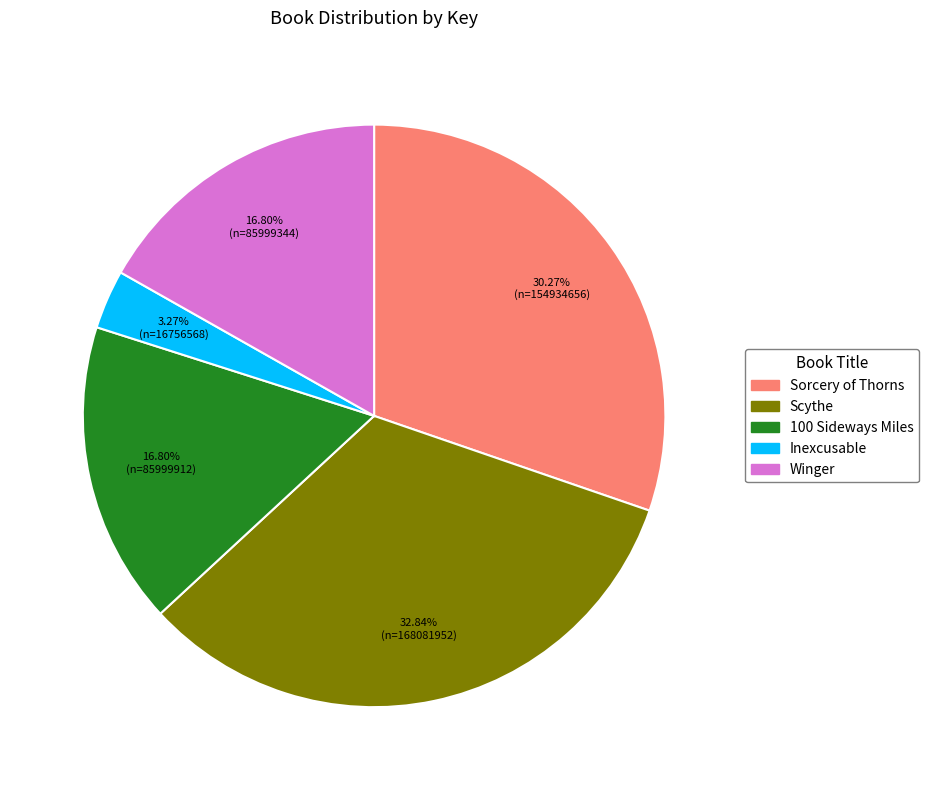

To the nearest percent, what portion does Winger represent?

17%